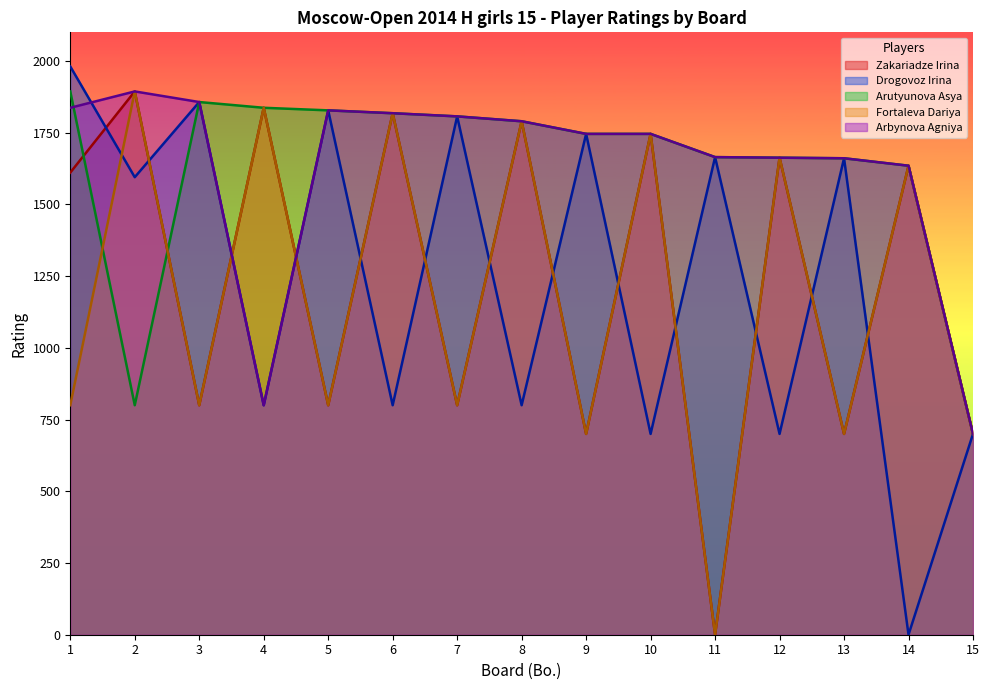

Which has a higher value, 1 or 13?

1